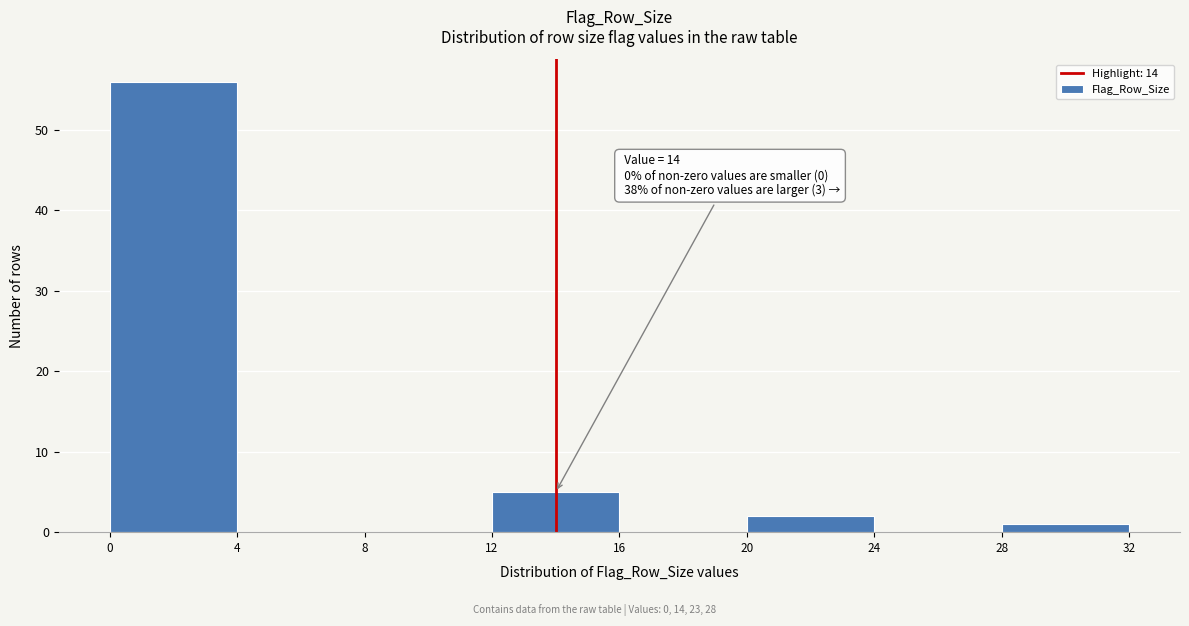

Which range on the x-axis has the tallest bar?

0 to 4